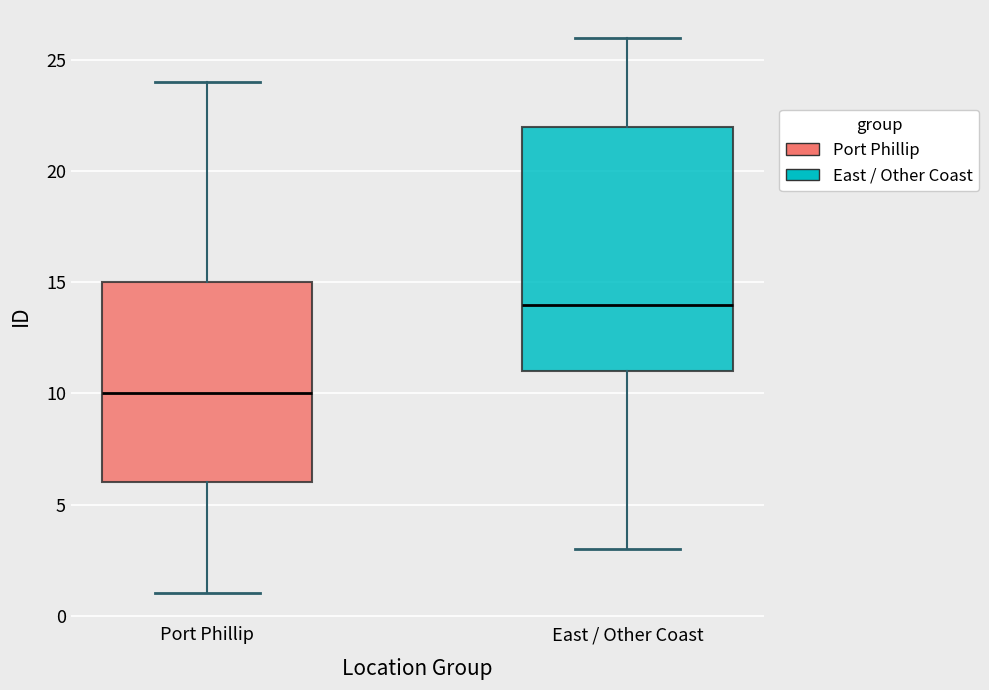

Comparing the boxes themselves (not the whiskers), which one is the tallest?

East / Other Coast